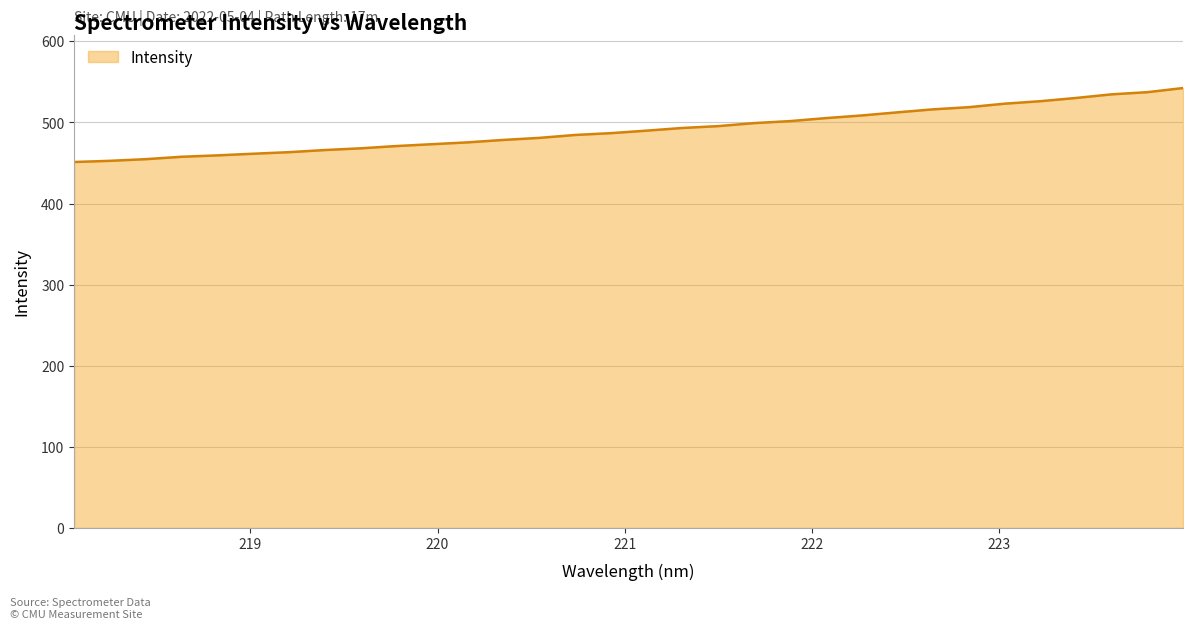

What is the smallest value displayed?

451.2